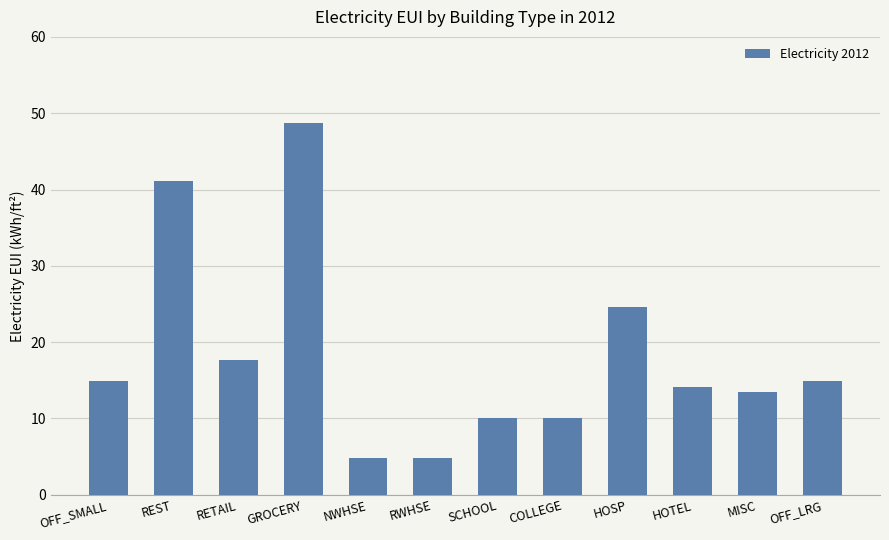

What is the difference between the values at MISC and RWHSE?

8.7